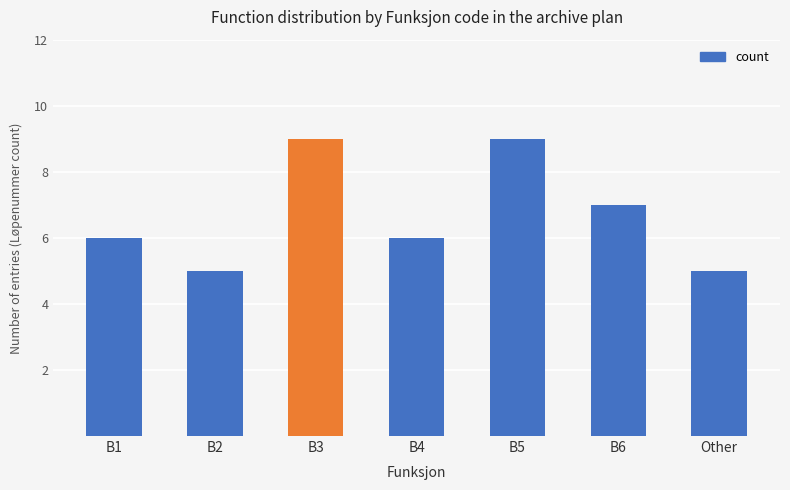

Is it true that the value at B1 is 9?

False